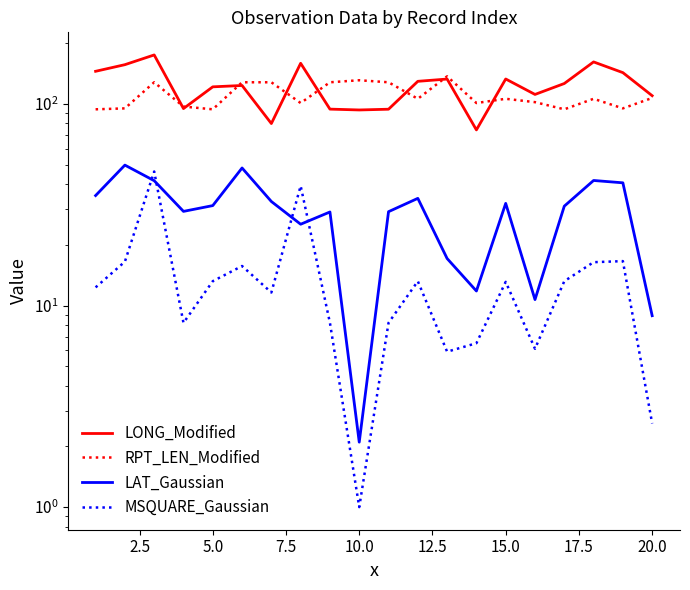

Which has a higher value, 7.5 or 2.5?

2.5